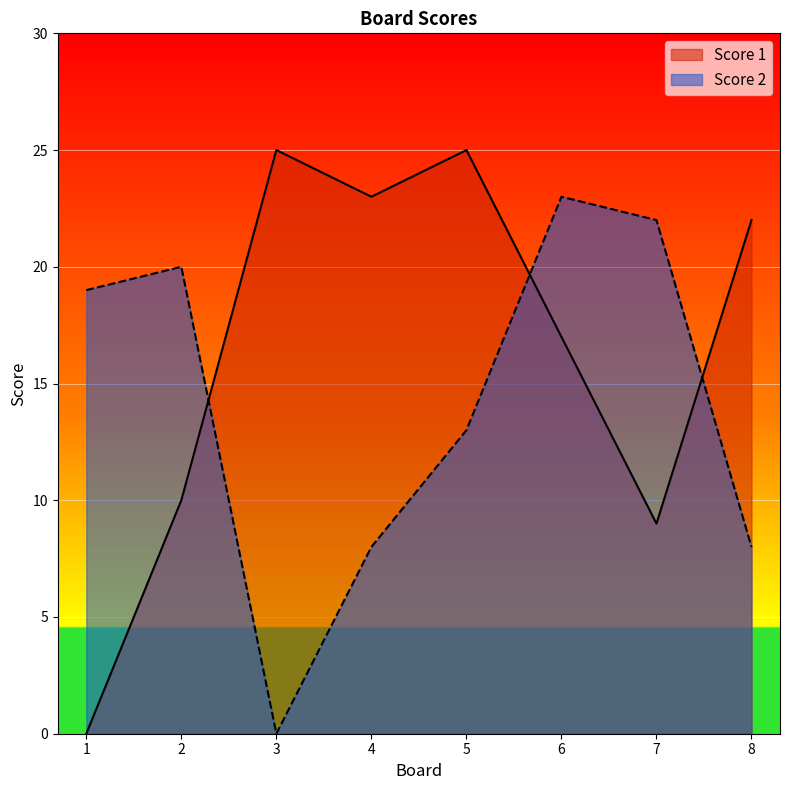

How many interior local peaks does the Score 1 series have?

2